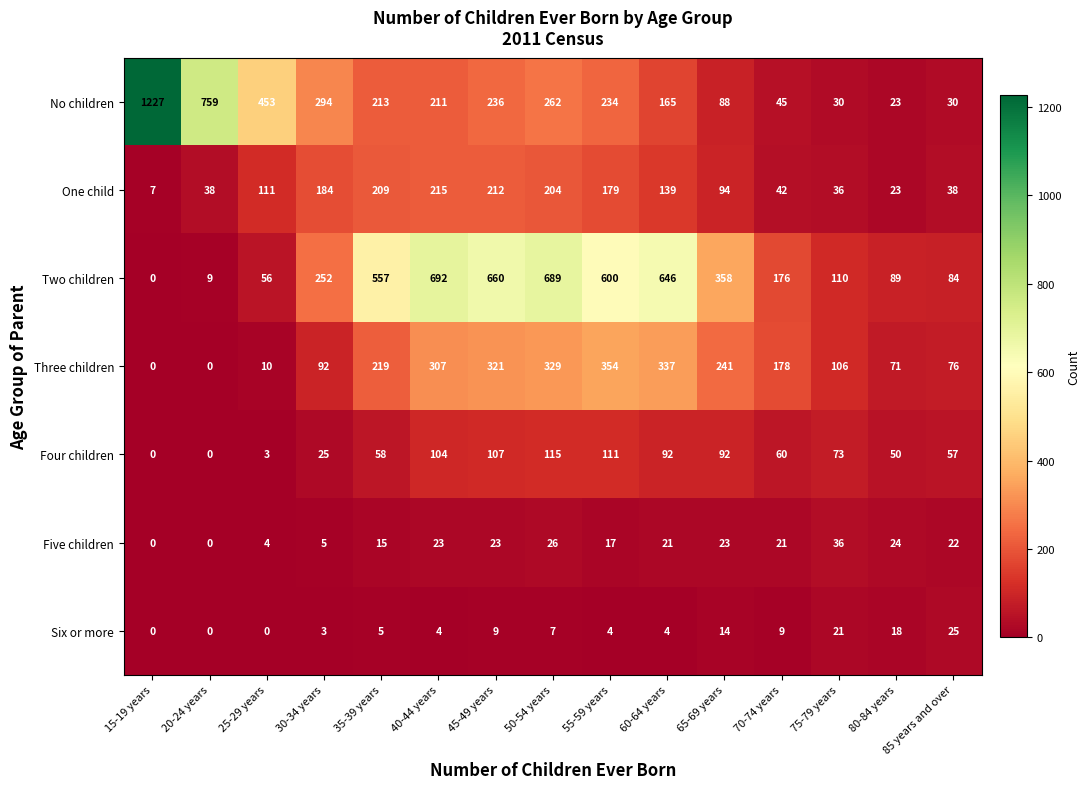

At which category is the sum across all series the highest?

50-54 years